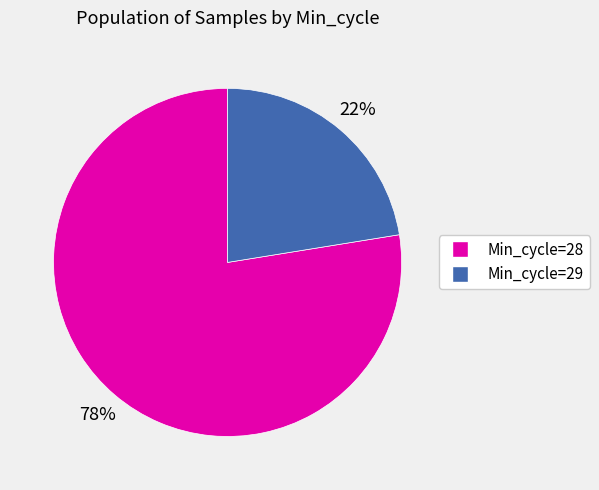

Does any single category account for the majority?

Yes